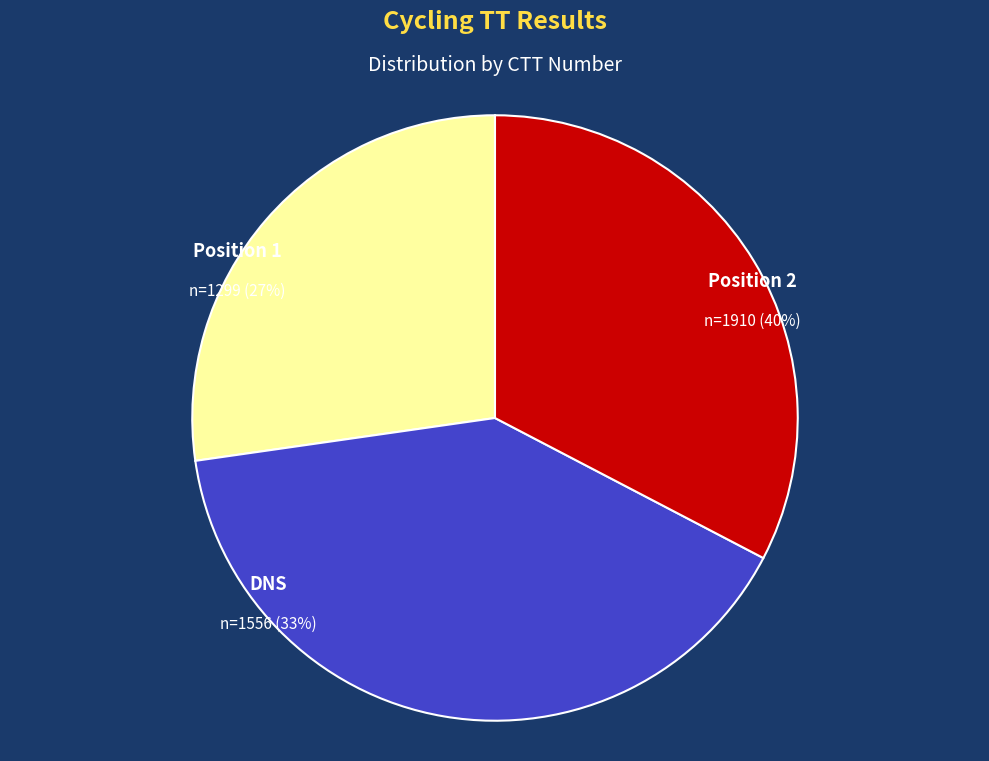

Is there any slice that represents more than half of the pie?

No